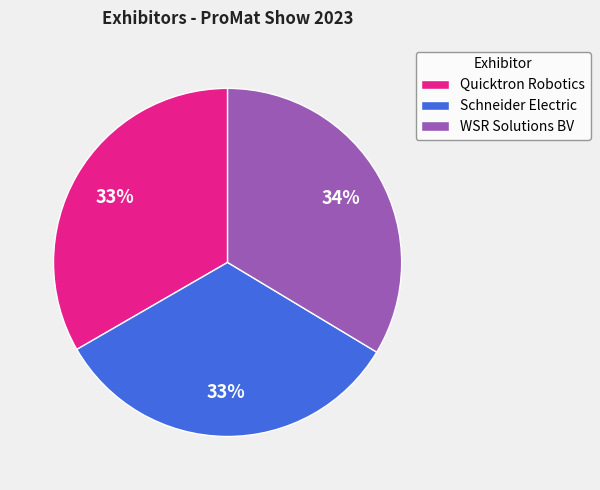

To the nearest percent, what is the difference between the Schneider Electric and WSR Solutions BV slice percentages?

1%